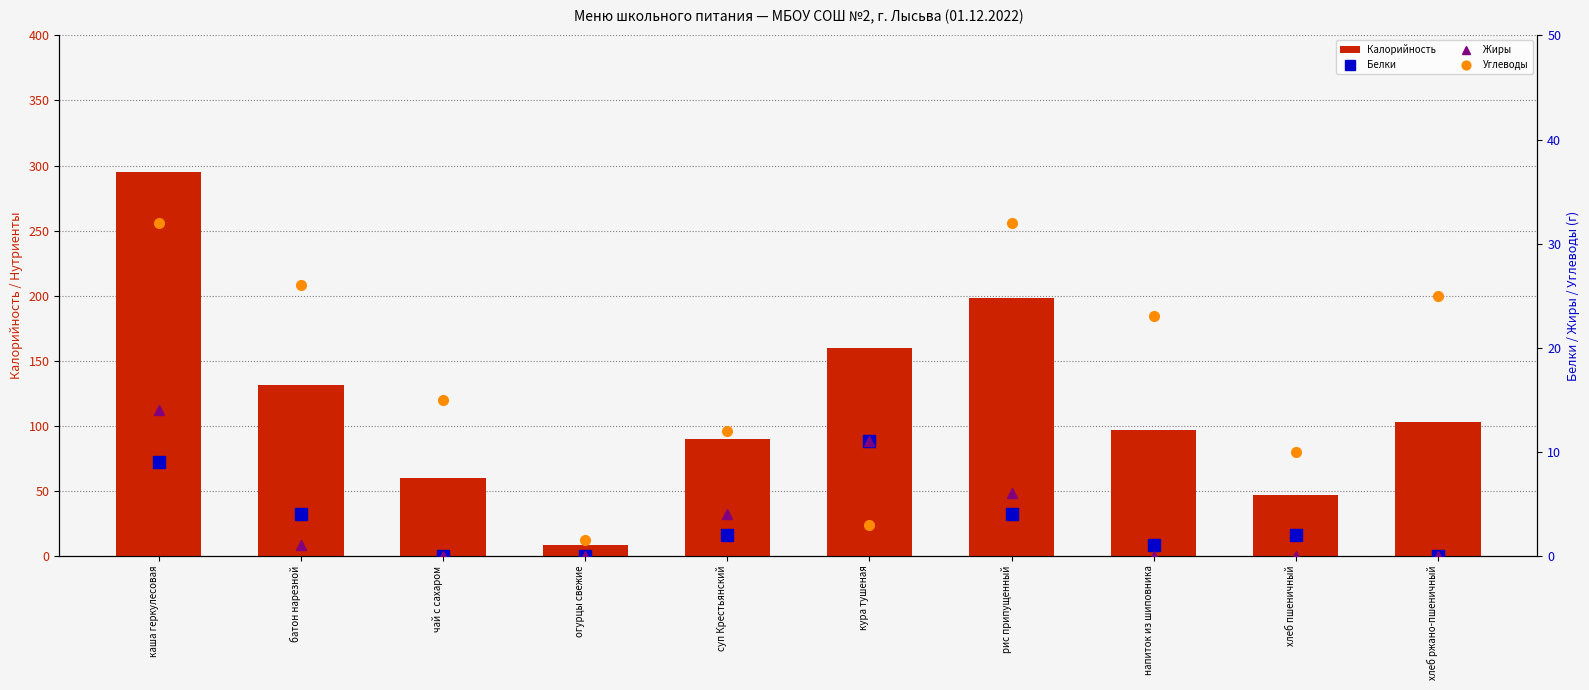

The Калорийность series shows 160.0 at кура тушеная. True or false?

True